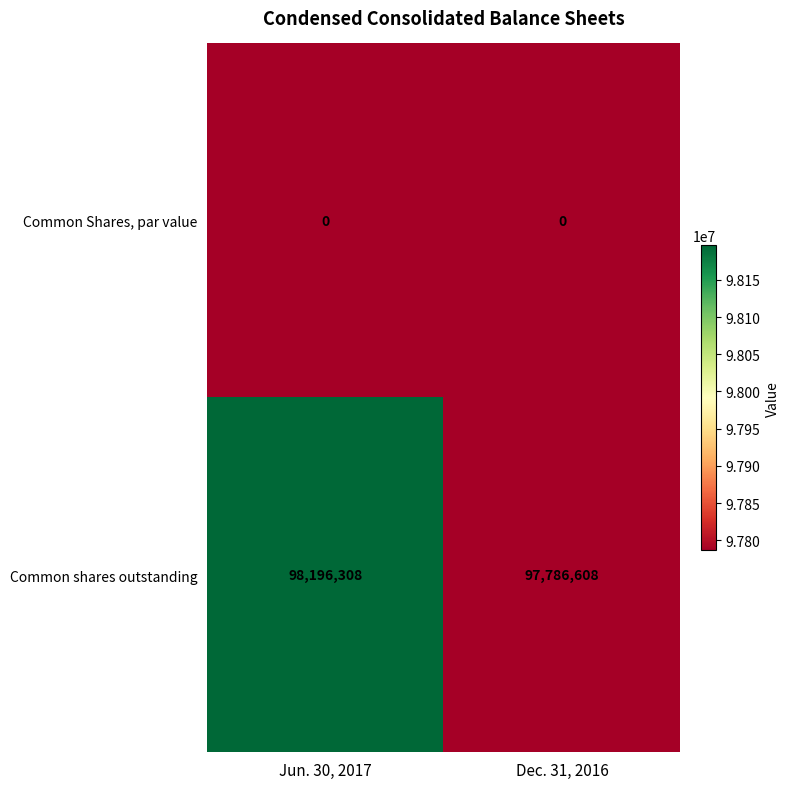

Which series has the largest total across all categories?

Common shares outstanding